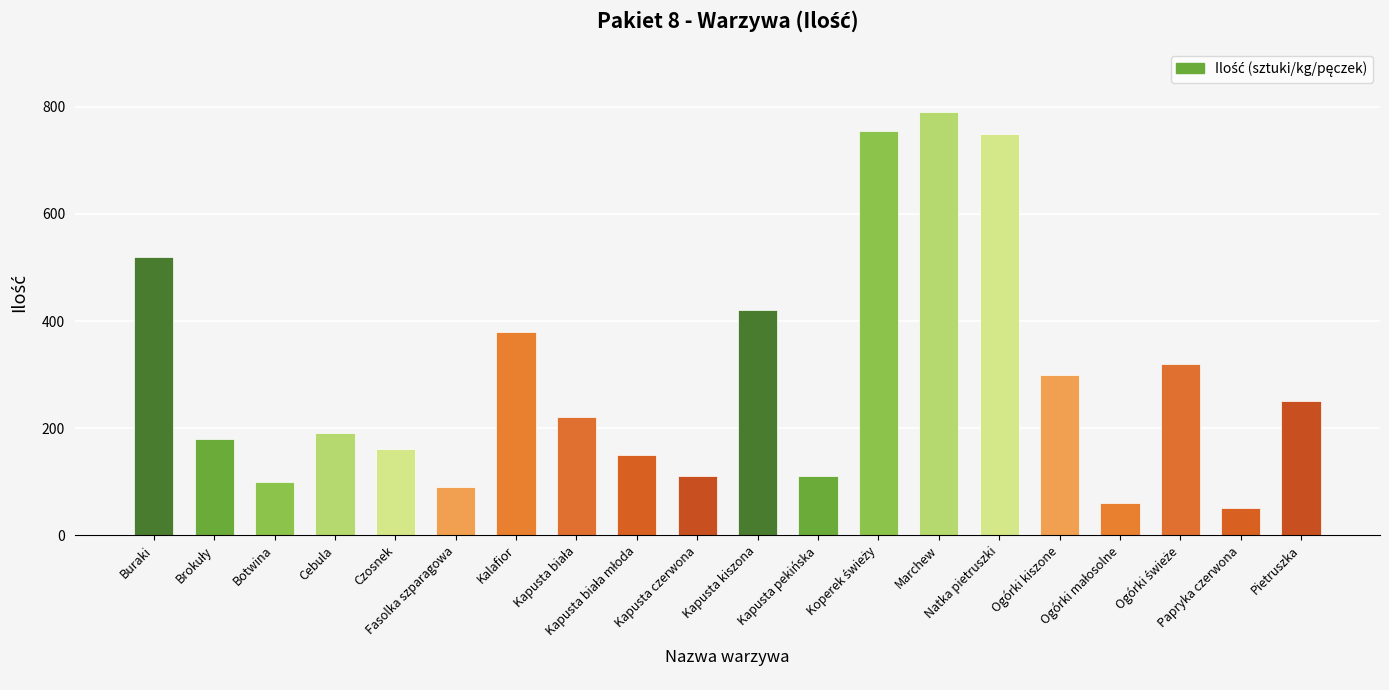

True or false: the data shows 175 at Kapusta czerwona.

False